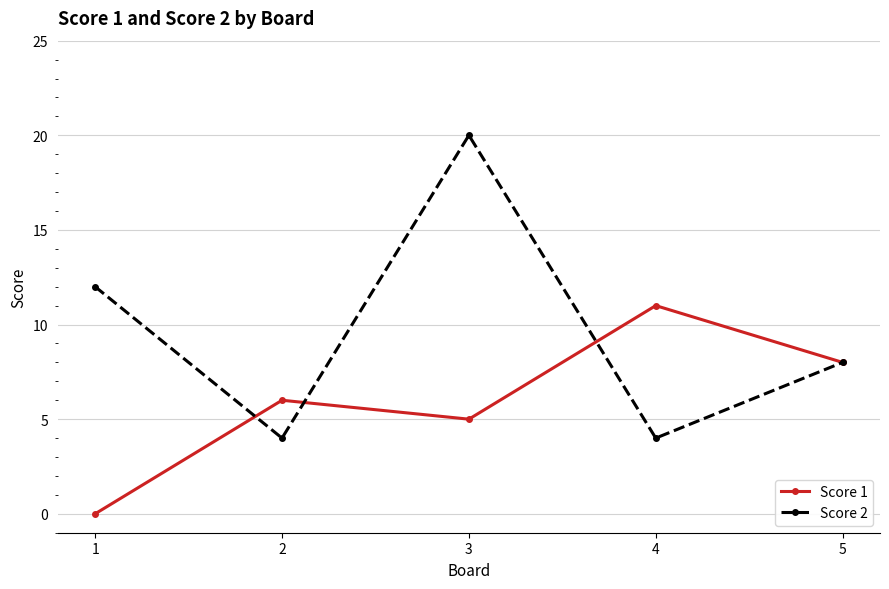

Is it true that Score 1 equals 11 at 4?

True